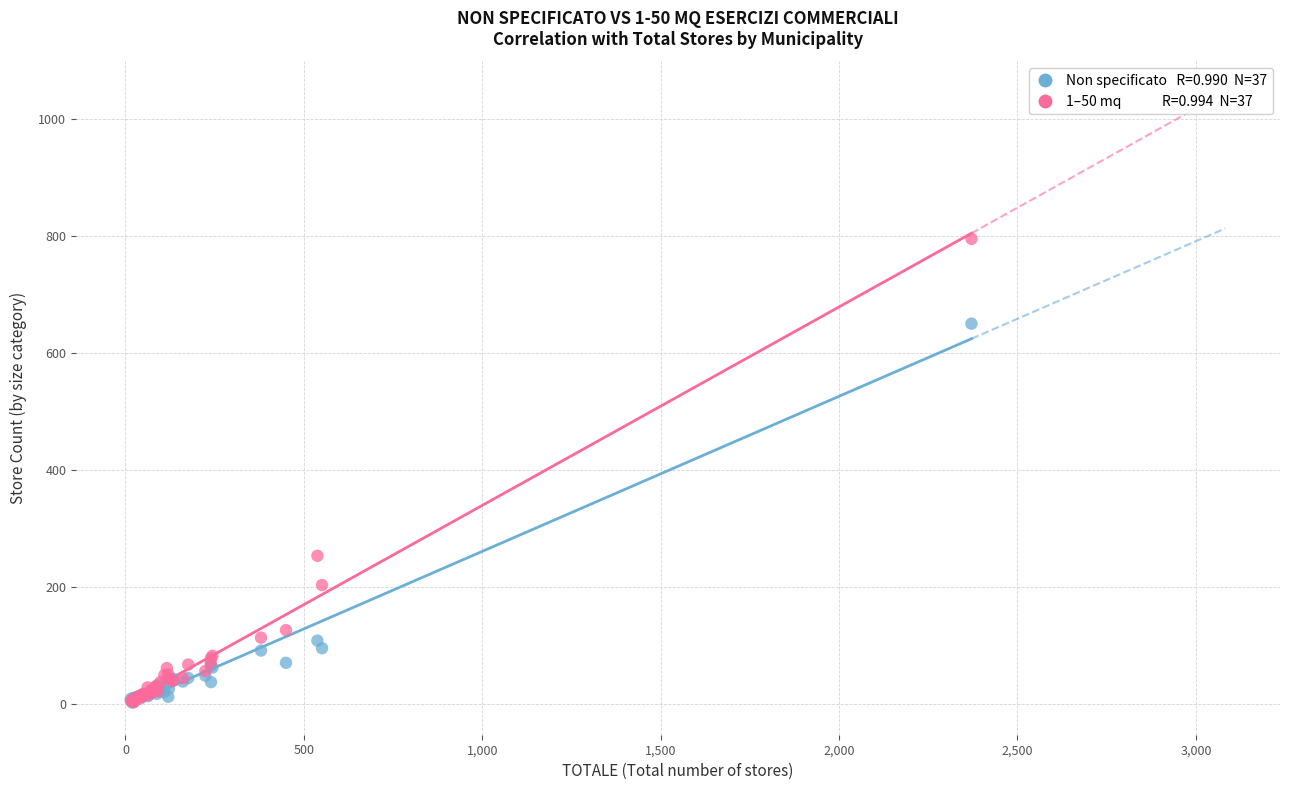

Across all series, what Y value is closest to 398?

253